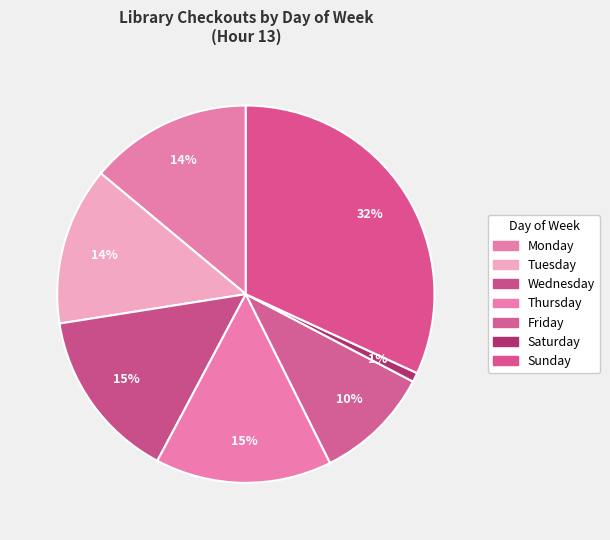

What percentage do Thursday and Sunday together represent?

47.0%